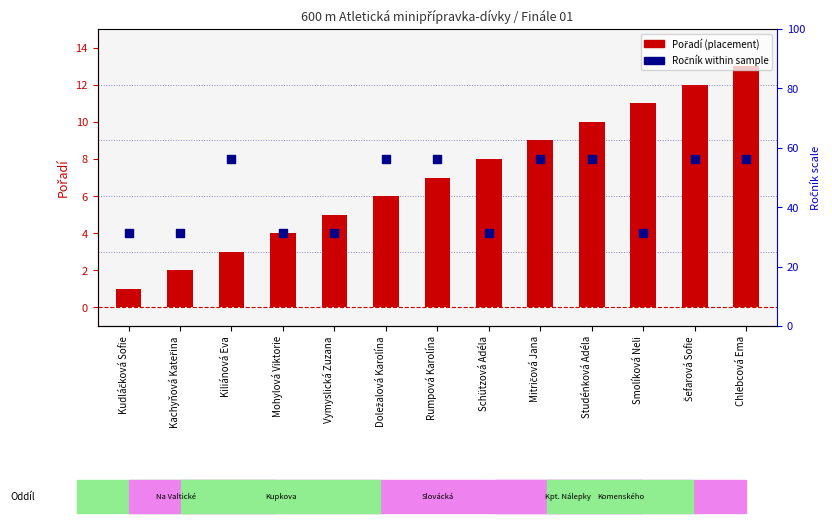

At how many categories does at least one series exceed 12?

1